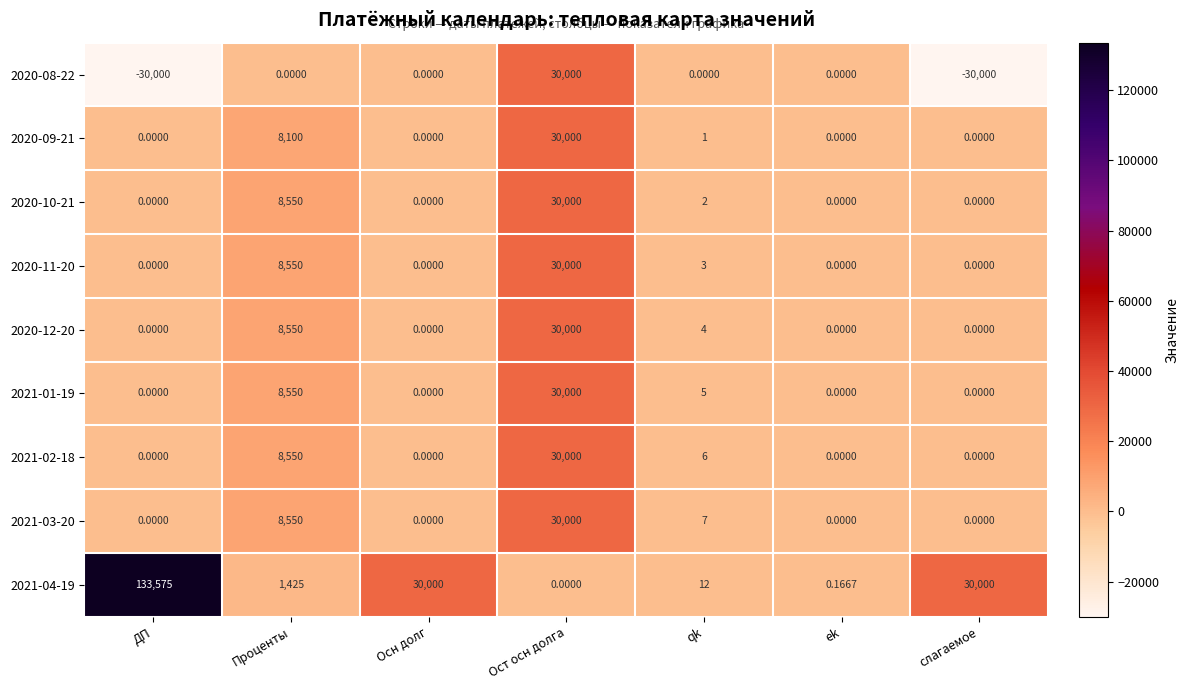

At which label does 2020-10-21 reach its peak?

Ост осн долга